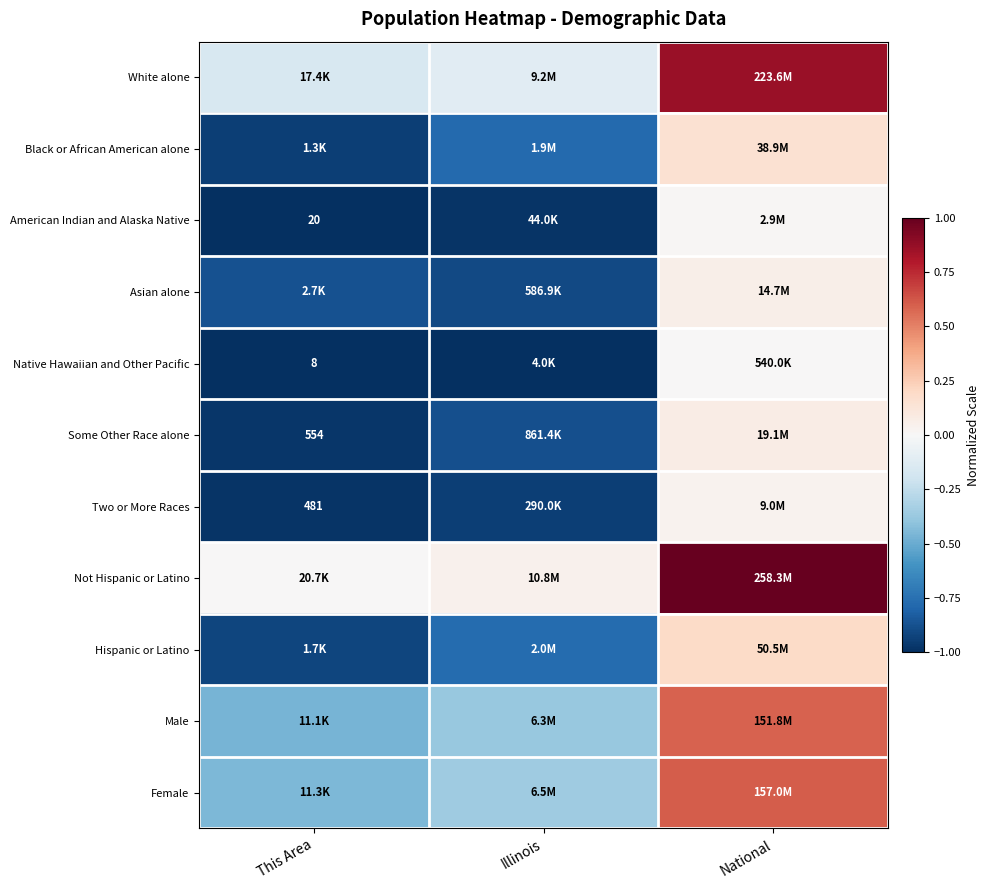

Is it true that White alone equals -0.2 at Illinois?

False